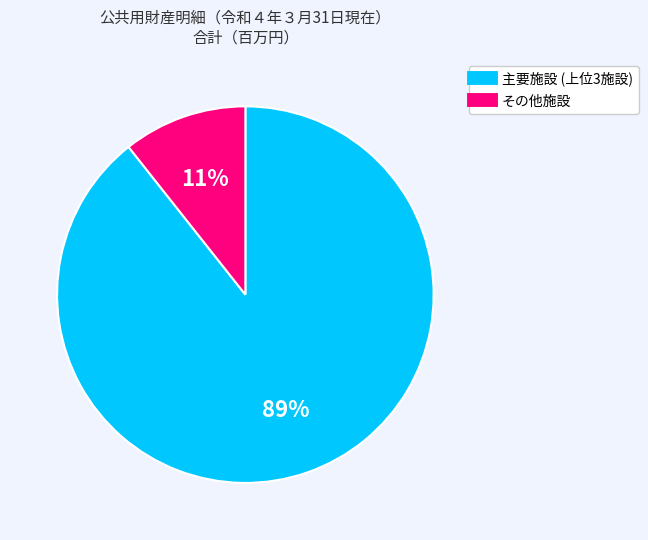

To the nearest percent, what is the average slice percentage?

50%